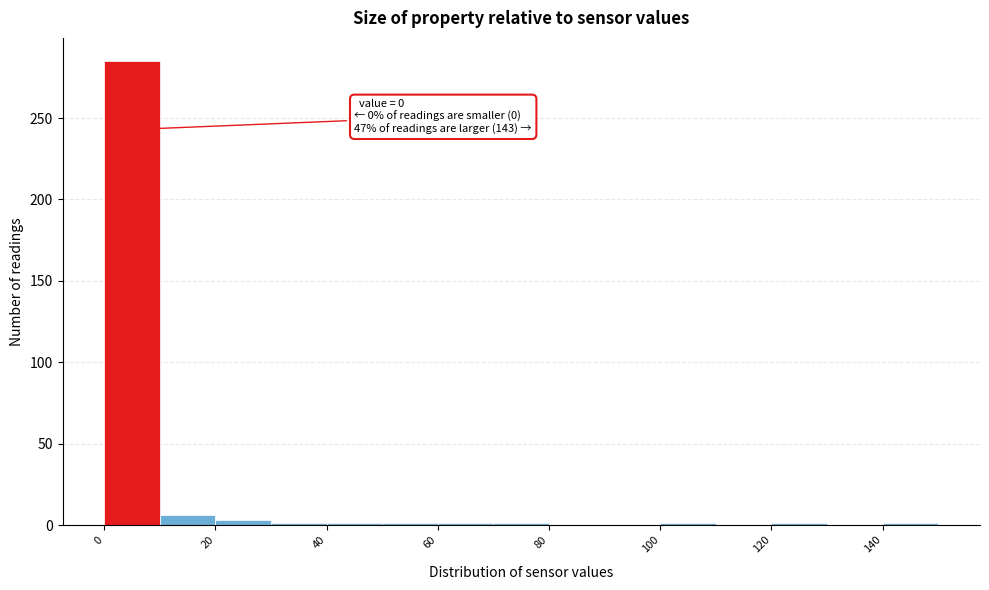

Which range on the x-axis has the tallest bar?

0 to 10